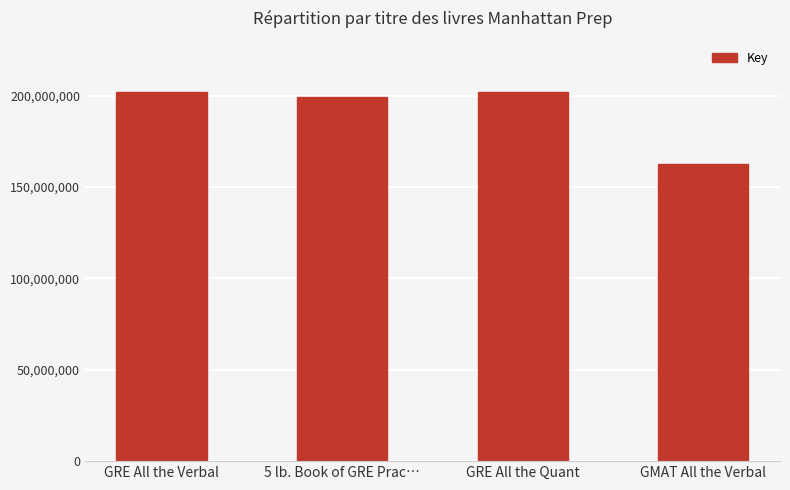

What is the minimum value shown in the chart?

162570946